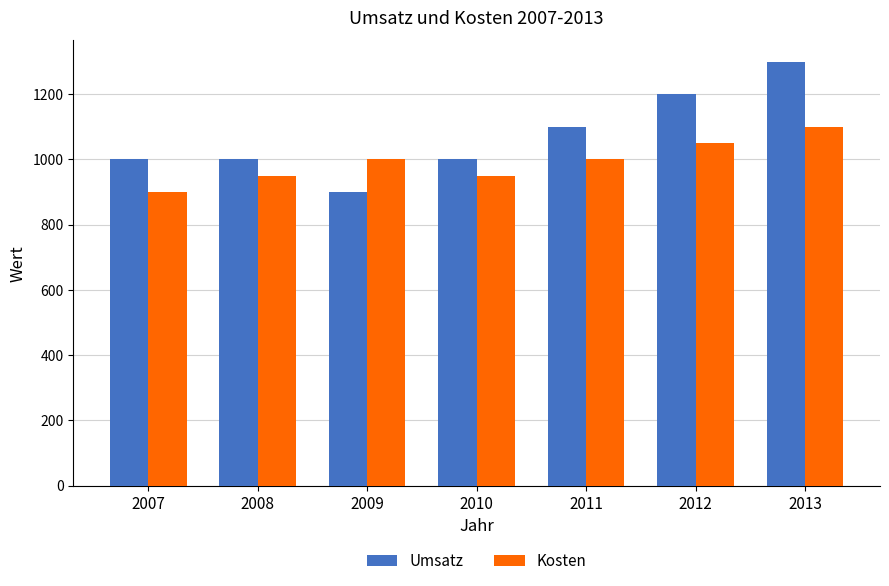

What is the sum of all Umsatz values?

7500